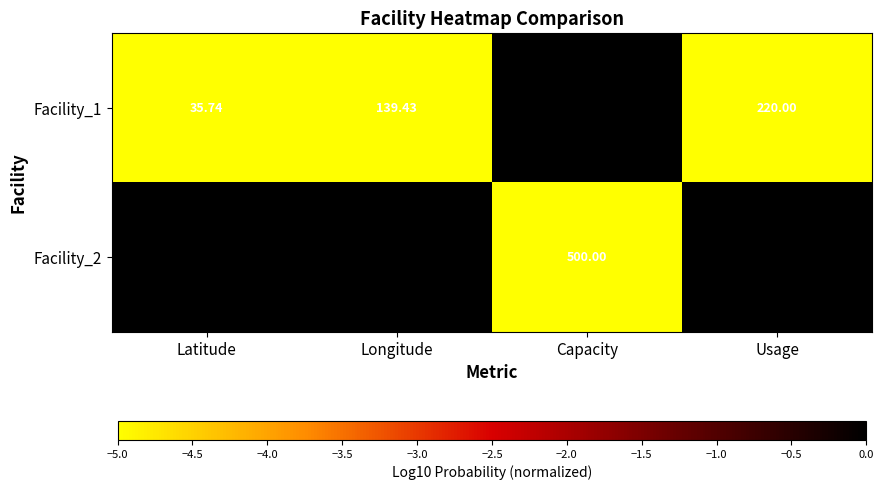

At which category is the sum across all series the highest?

Capacity